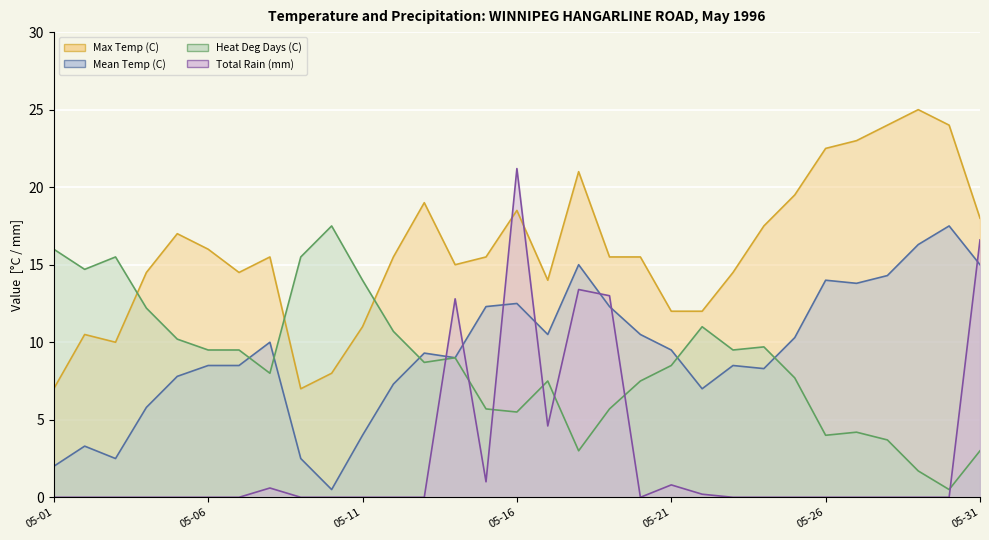

How many data points does each series have?

31